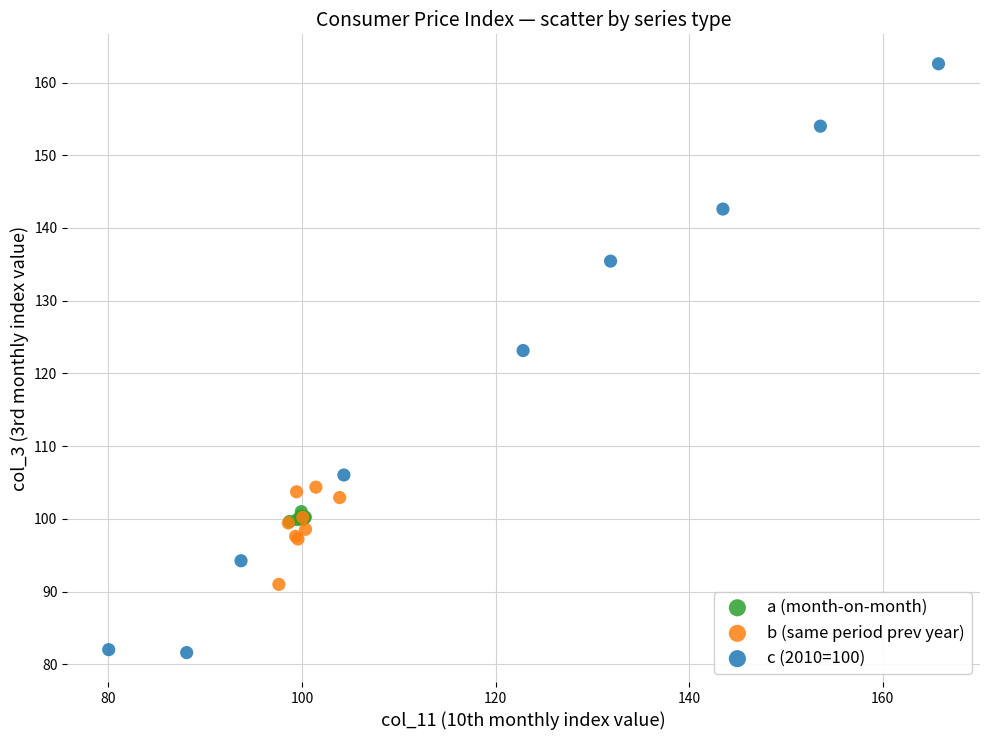

Which series contains the highest Y value?

c (2010=100)